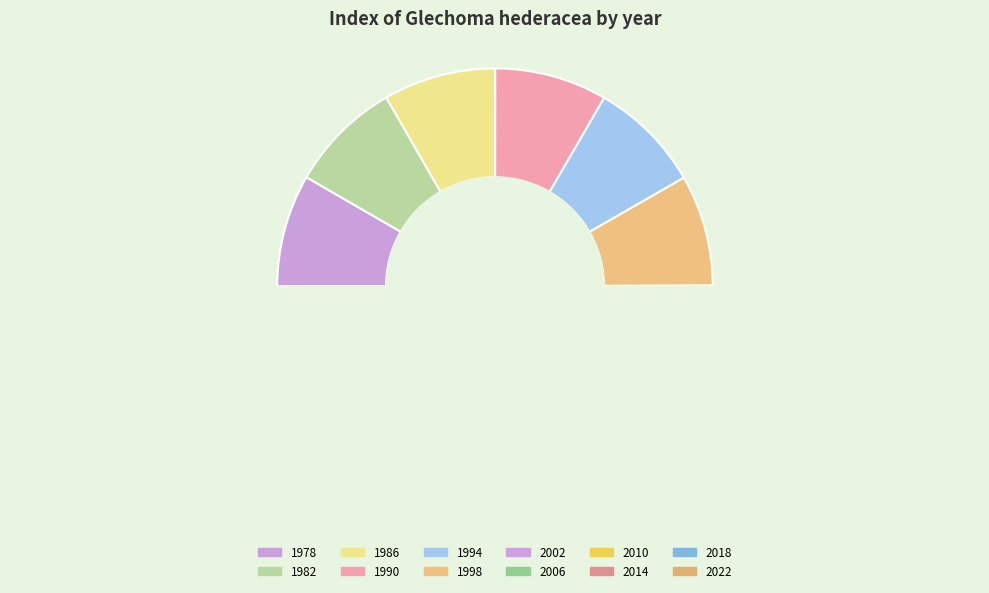

Between 1990 and 2006, which is larger?

1990